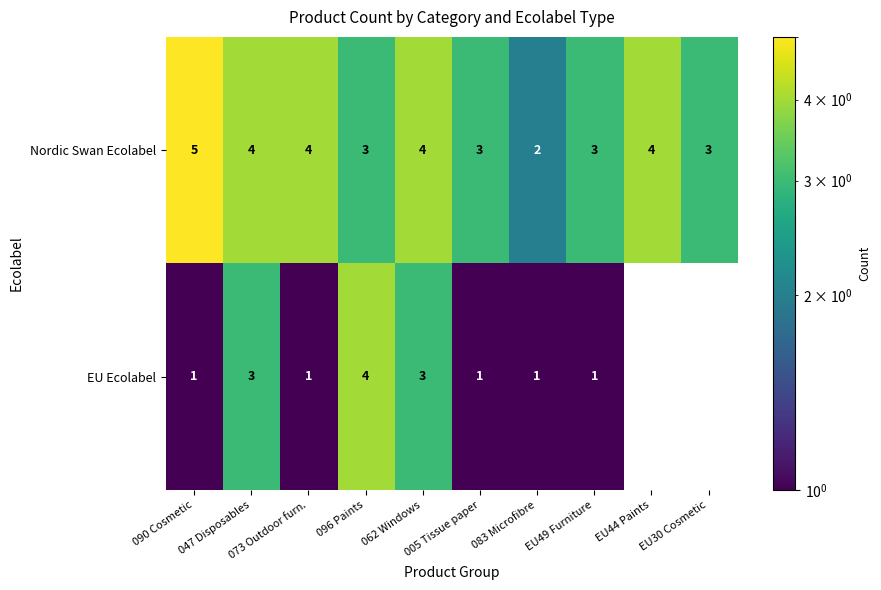

How many Nordic Swan Ecolabel values are between 3 and 4?

8